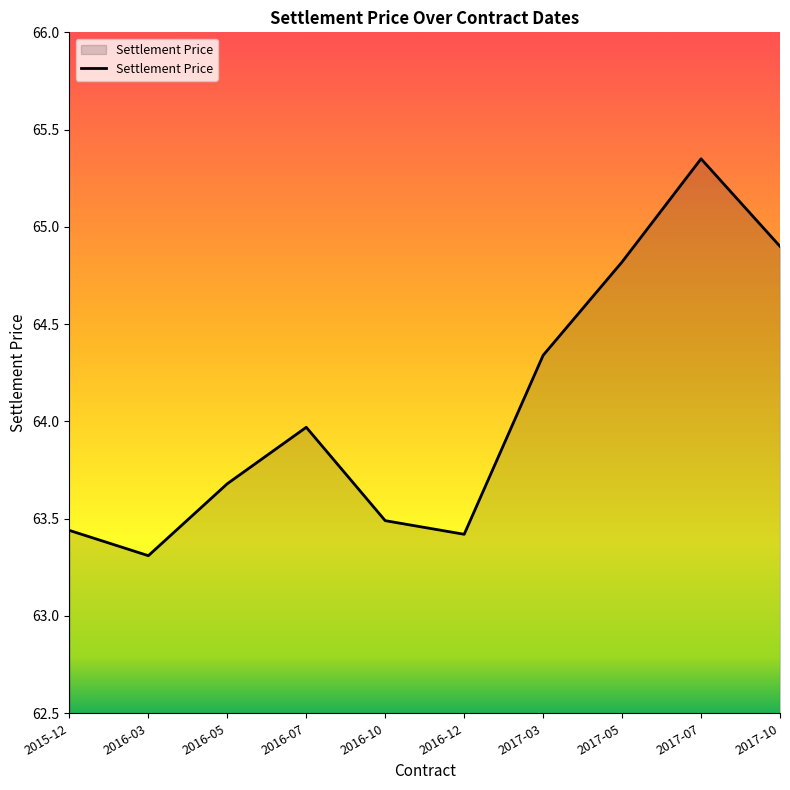

What is the sum of all values?

640.7